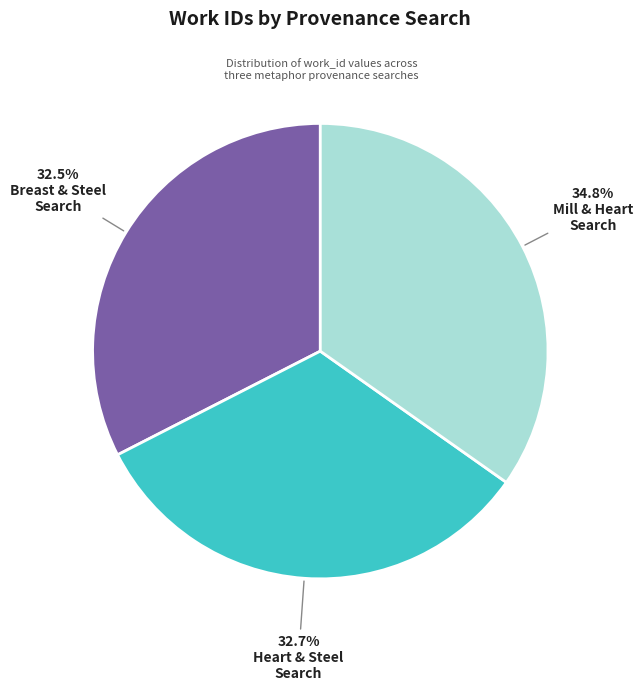

Is there any slice that represents more than half of the pie?

No